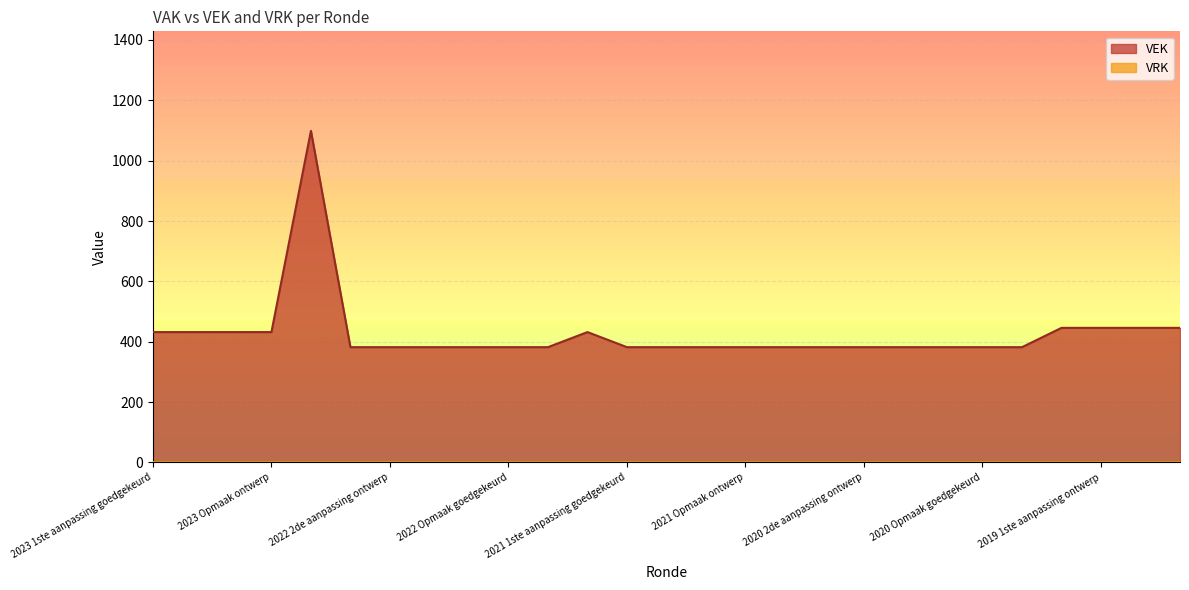

Reading left to right, list all the values displayed in this chart.

2023 1ste aanpassing goedgekeurd=432	2023 1ste aanpassing ontwerp=432	2023 Opmaak goedgekeurd=432	2023 Opmaak ontwerp=432	2022 uitvoering=1099	2022 2de aanpassing goedgekeurd=382	2022 2de aanpassing ontwerp=382	2022 1ste aanpassing goedgekeurd=382	2022 1ste aanpassing ontwerp=382	2022 Opmaak goedgekeurd=382	2022 Opmaak ontwerp=382	2021 uitvoering=432	2021 1ste aanpassing goedgekeurd=382	2021 1ste aanpassing ontwerp=382	2021 Opmaak goedgekeurd=382	2021 Opmaak ontwerp=382	2020 uitvoering=382	2020 2de aanpassing goedgekeurd=382	2020 2de aanpassing ontwerp=382	2020 1ste aanpassing goedgekeurd=382	2020 1ste aanpassing ontwerp=382	2020 Opmaak goedgekeurd=382	2020 Opmaak ontwerp=382	2019 1ste aanpassing goedgekeurd=446	2019 1ste aanpassing ontwerp=446	2019 opmaak goedgekeurd=446	2019 opmaak ontwerp=446